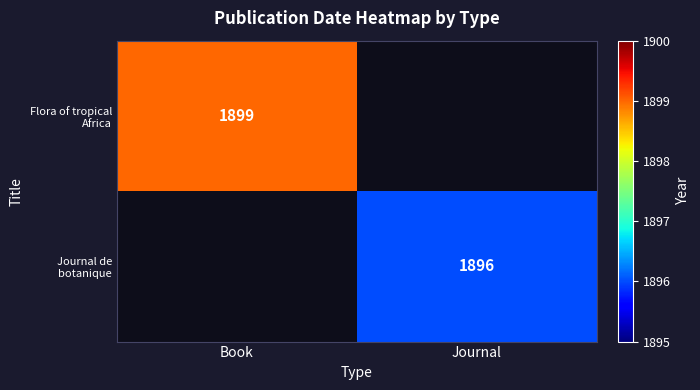

True or false: Flora of tropical Africa has a value of 396 at Book.

False